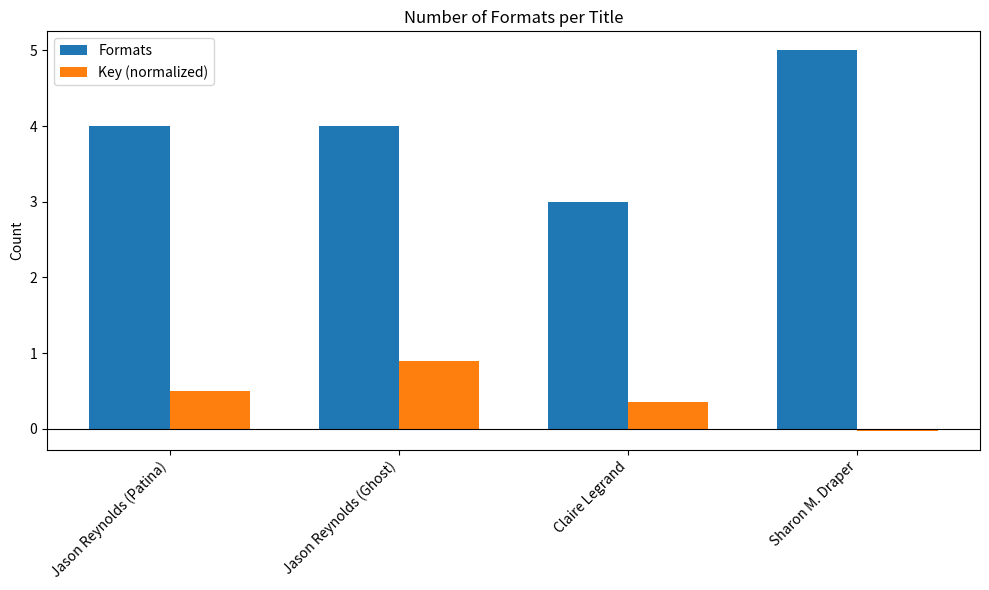

What is the label of the 2nd bar from the right?

Claire Legrand